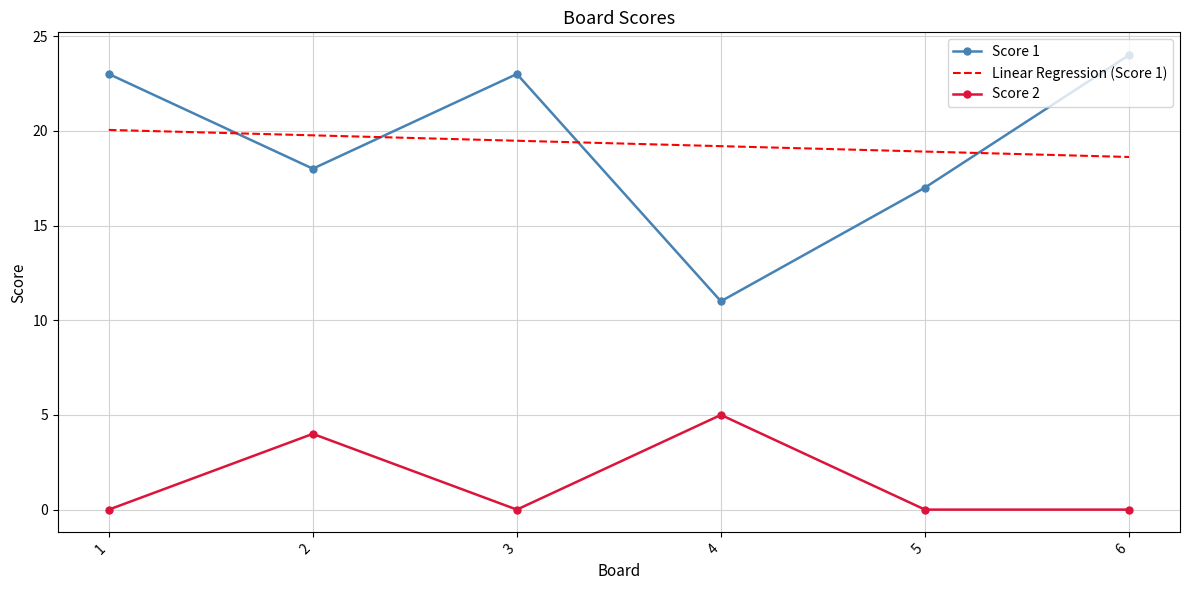

Read the Score 1 value at 6.

24.0